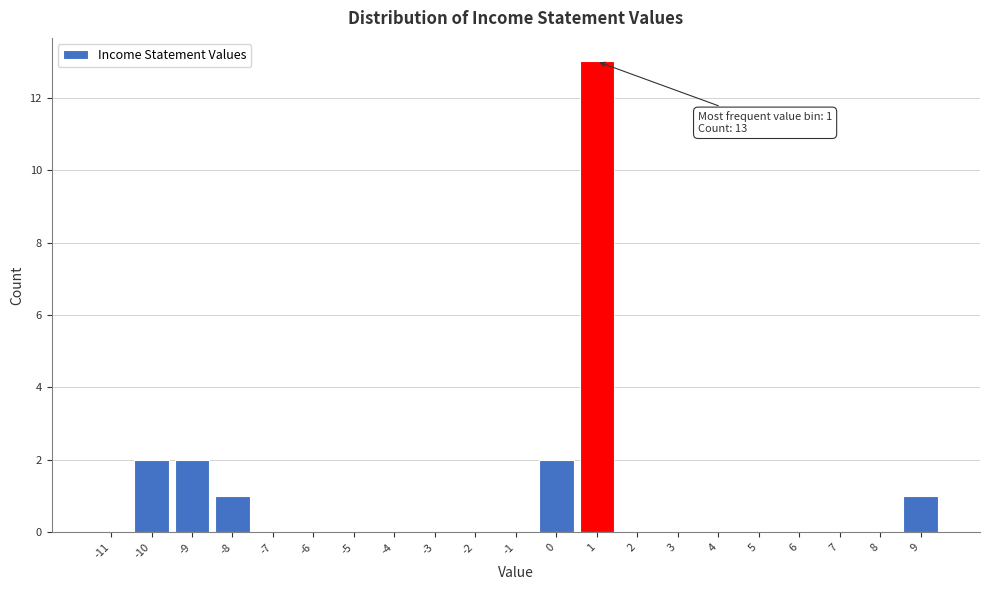

Reading right to left, list all the values displayed in this chart.

9=1	8=0	7=0	6=0	5=0	4=0	3=0	2=0	1=13	0=2	-1=0	-2=0	-3=0	-4=0	-5=0	-6=0	-7=0	-8=1	-9=2	-10=2	-11=0